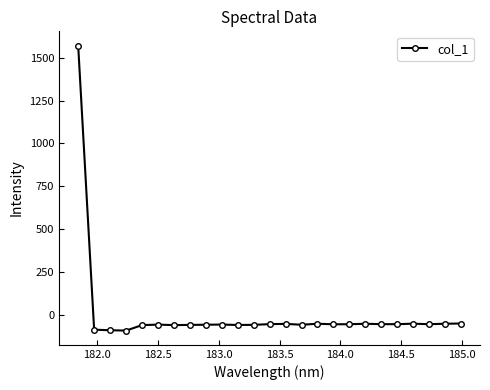

What is the maximum value shown in the chart?

1571.7